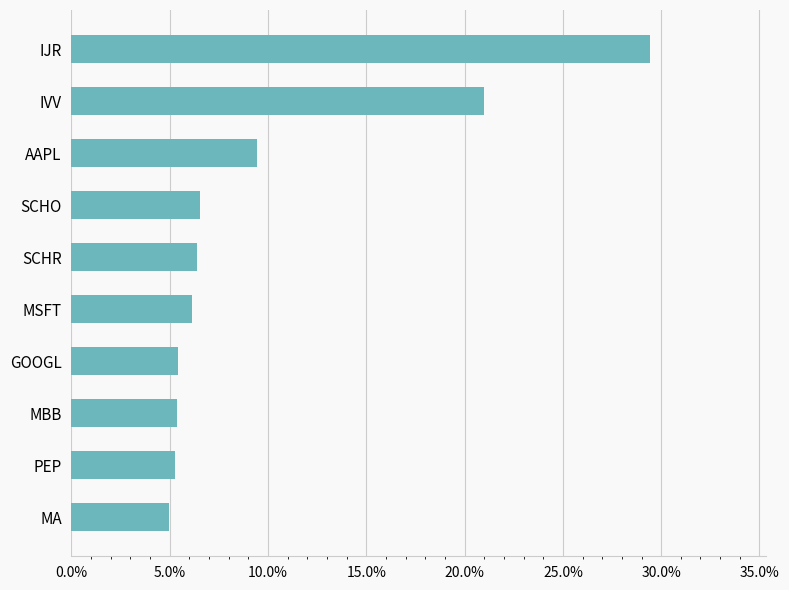

Does the chart contain any negative values?

No